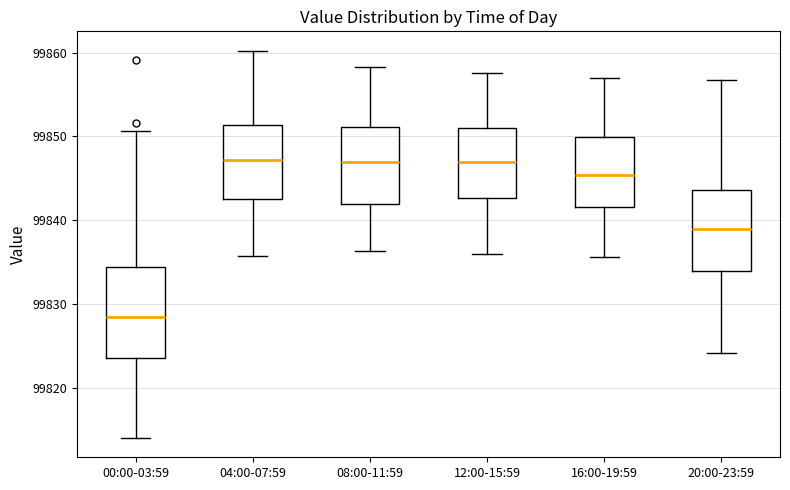

Reading left to right, transcribe this box plot: for each box, give where its median line is, the range the box spans, and where its two whiskers end, as read against the y-axis. The values are not printed on the chart, so give them approximately, as read against the axis.

00:00-03:59: median 99828, box 99824 to 99834, whiskers 99814 to 99851
04:00-07:59: median 99847, box 99843 to 99851, whiskers 99836 to 99860
08:00-11:59: median 99847, box 99842 to 99851, whiskers 99836 to 99858
12:00-15:59: median 99847, box 99843 to 99851, whiskers 99836 to 99858
16:00-19:59: median 99845, box 99842 to 99850, whiskers 99836 to 99857
20:00-23:59: median 99839, box 99834 to 99844, whiskers 99824 to 99857